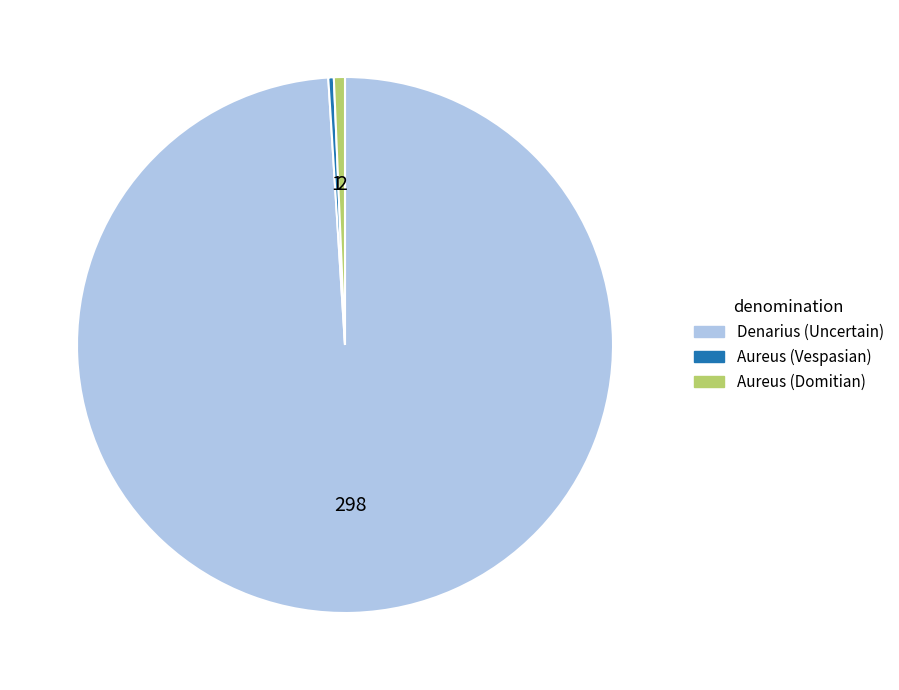

Is it true that Aureus (Vespasian) is 0% of the pie?

True